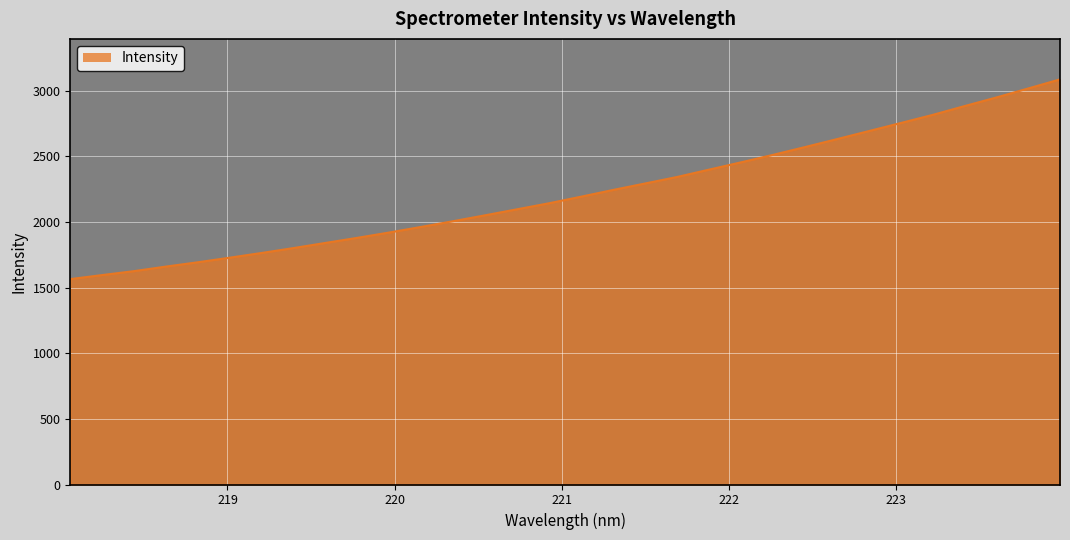

What is the greatest value displayed?

3085.7